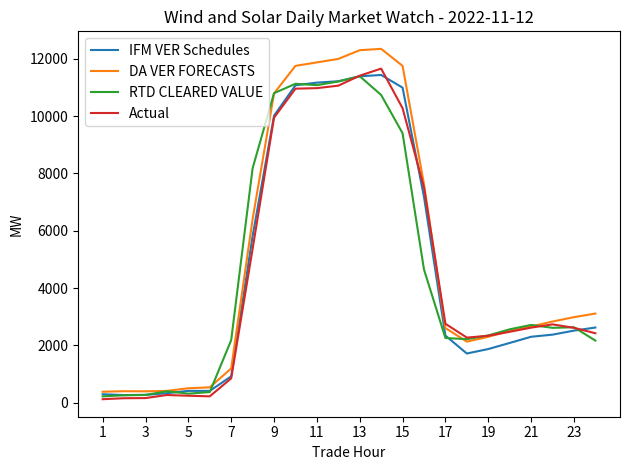

What is the difference between the second highest and minimum values in the Actual series?

11283.3